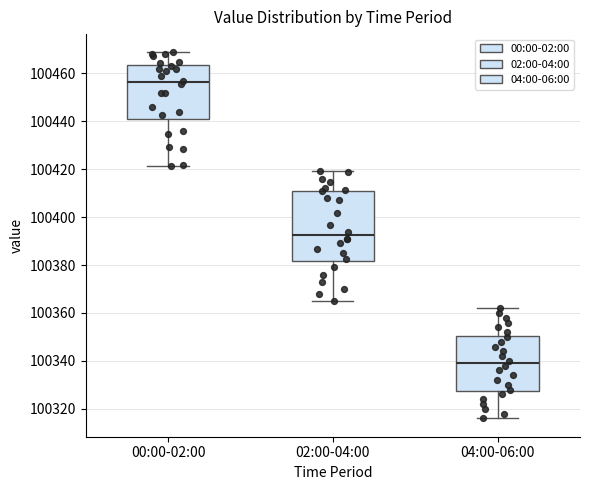

Which box is the tallest, from its lower edge to its upper edge?

02:00-04:00